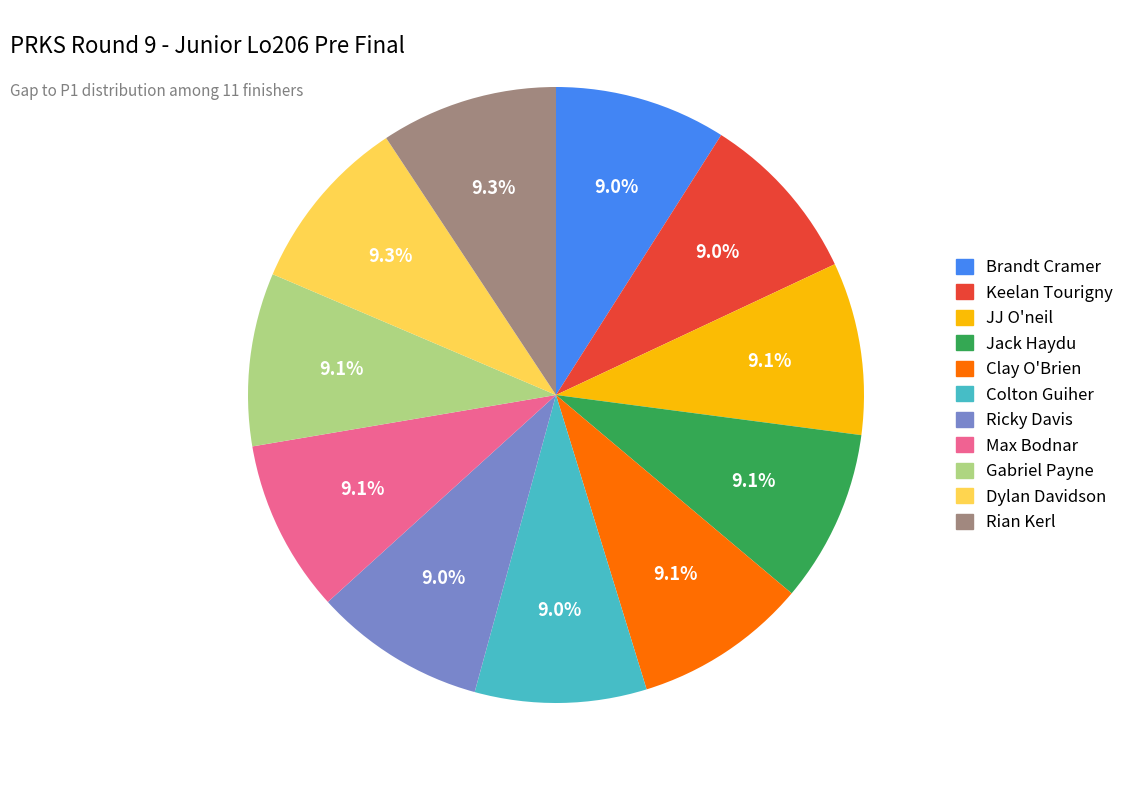

Is Rian Kerl the majority of the pie?

No